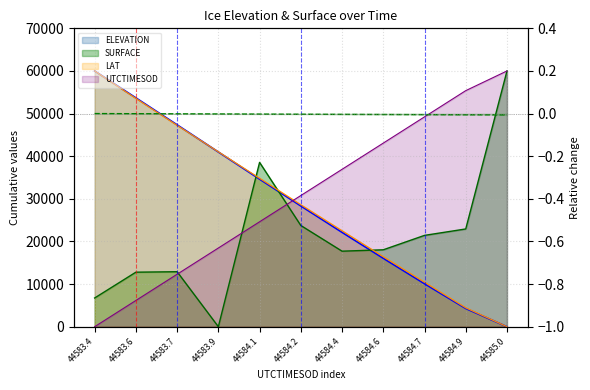

What is the label of the 4th point from the right?

44584.6